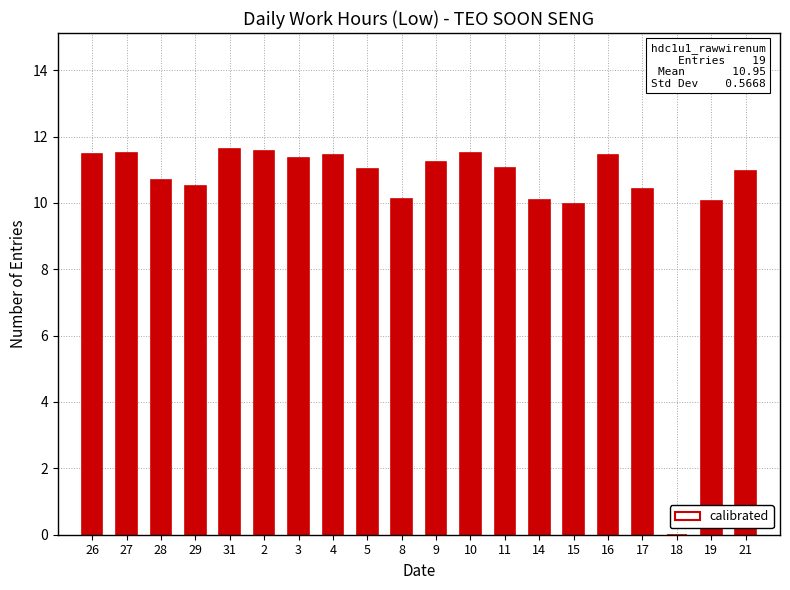

What is the approximate value at 2?

11.6